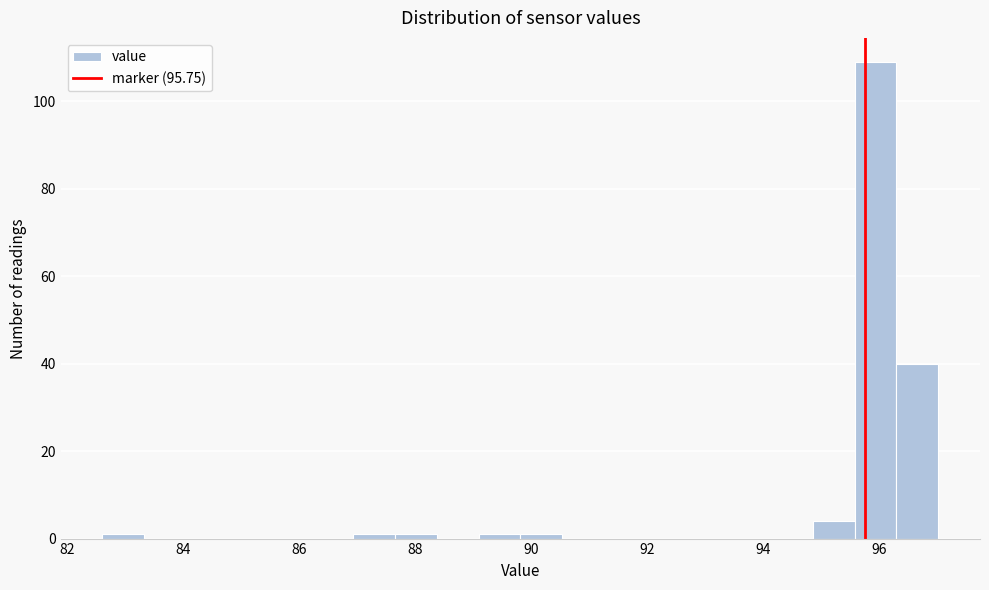

Read against the x-axis, roughly where is the centre of the tallest bar?

96.0